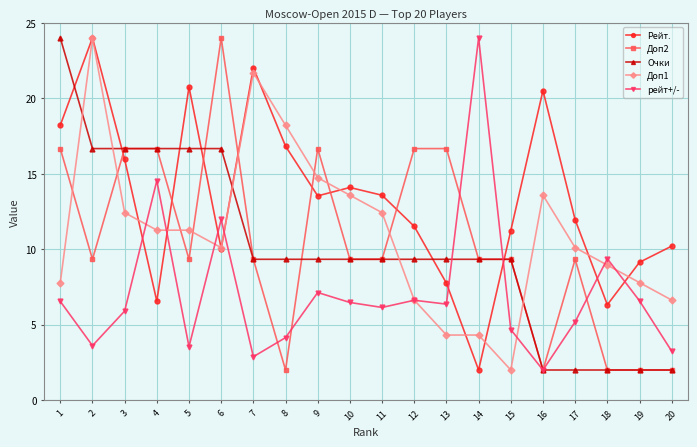

At which category does рейт+/- reach its first local peak?

4